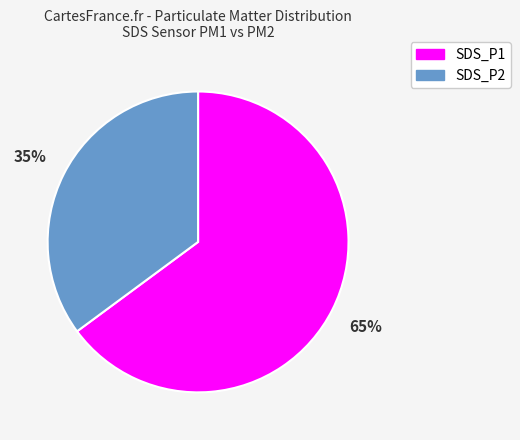

Between SDS_P2 and SDS_P1, which is larger?

SDS_P1